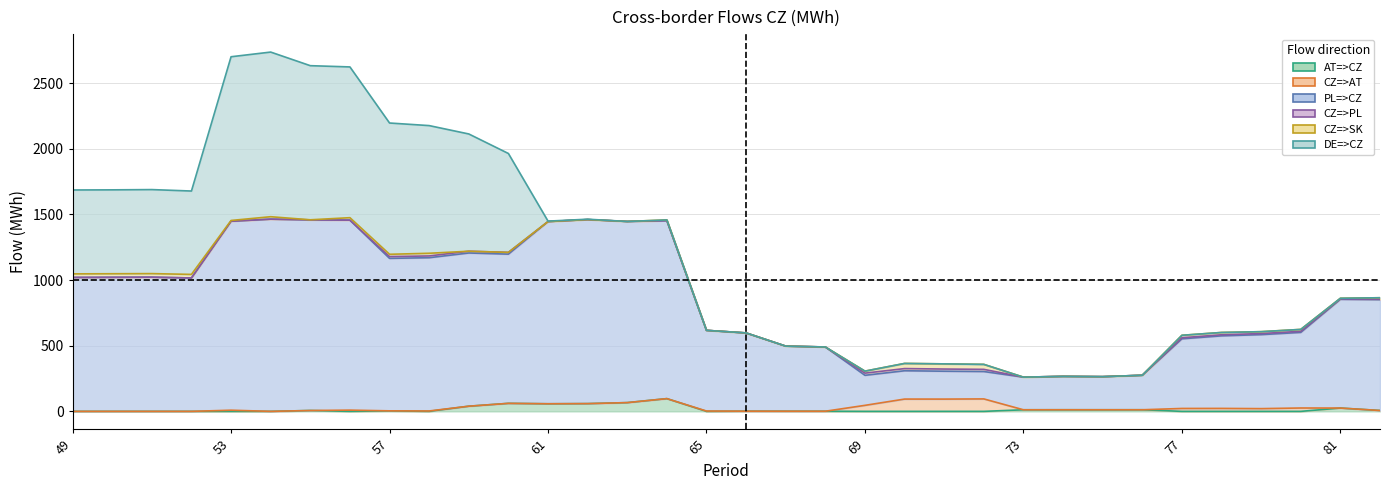

True or false: AT=>CZ has a value of 0.0 at 51.

True